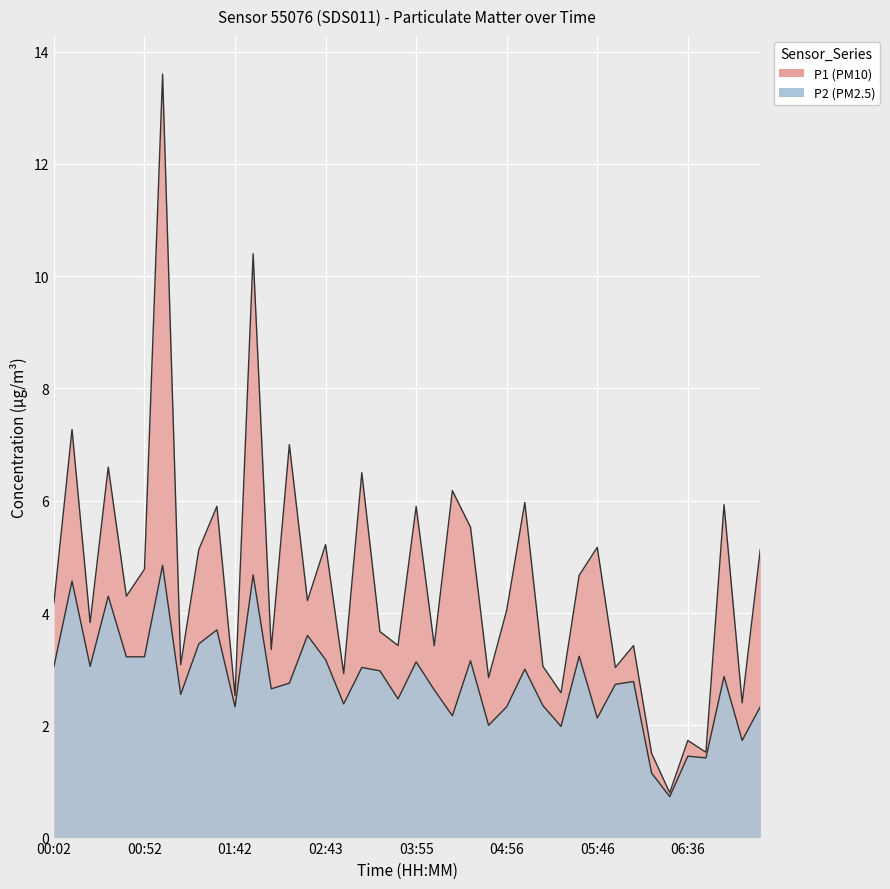

Which category has the highest value in the P1 series?

01:02